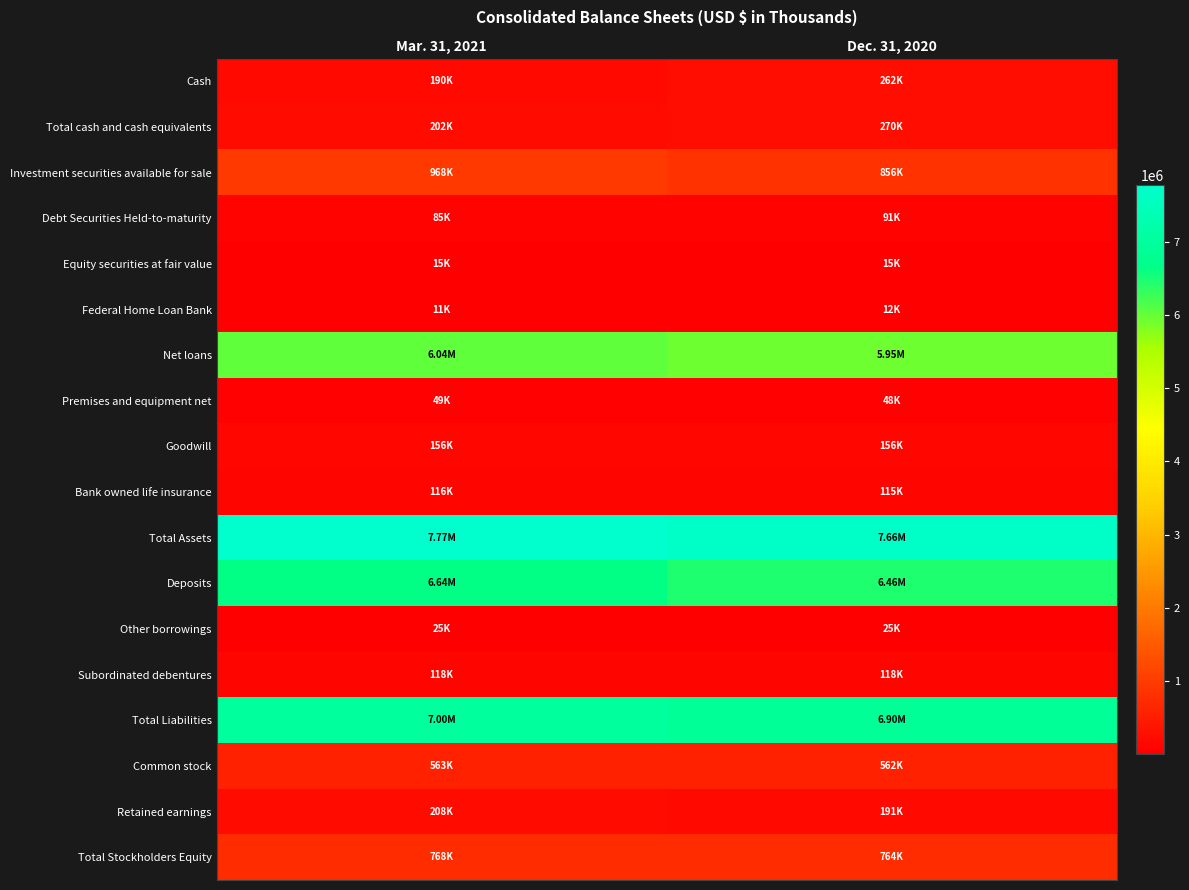

At how many categories does at least one series exceed 5800182?

2